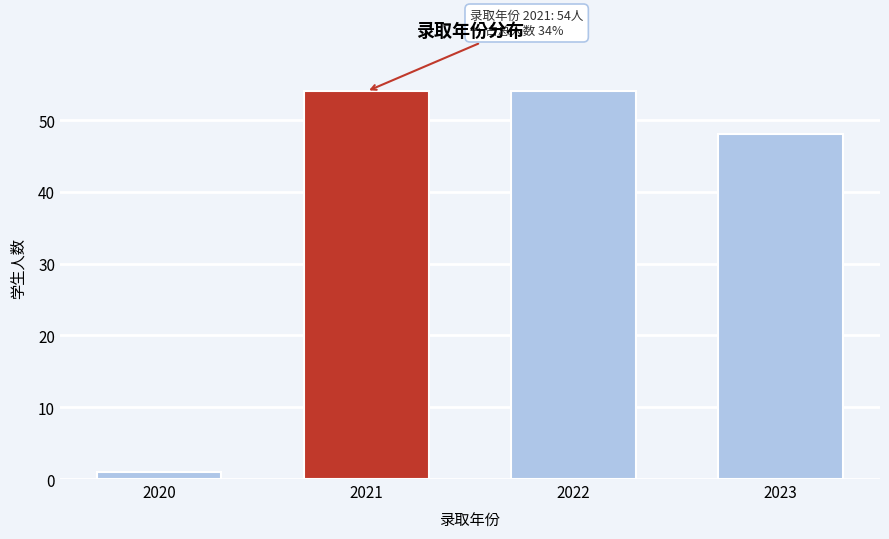

Reading right to left, extract all data points from this chart.

2023=48	2022=54	2021=54	2020=1